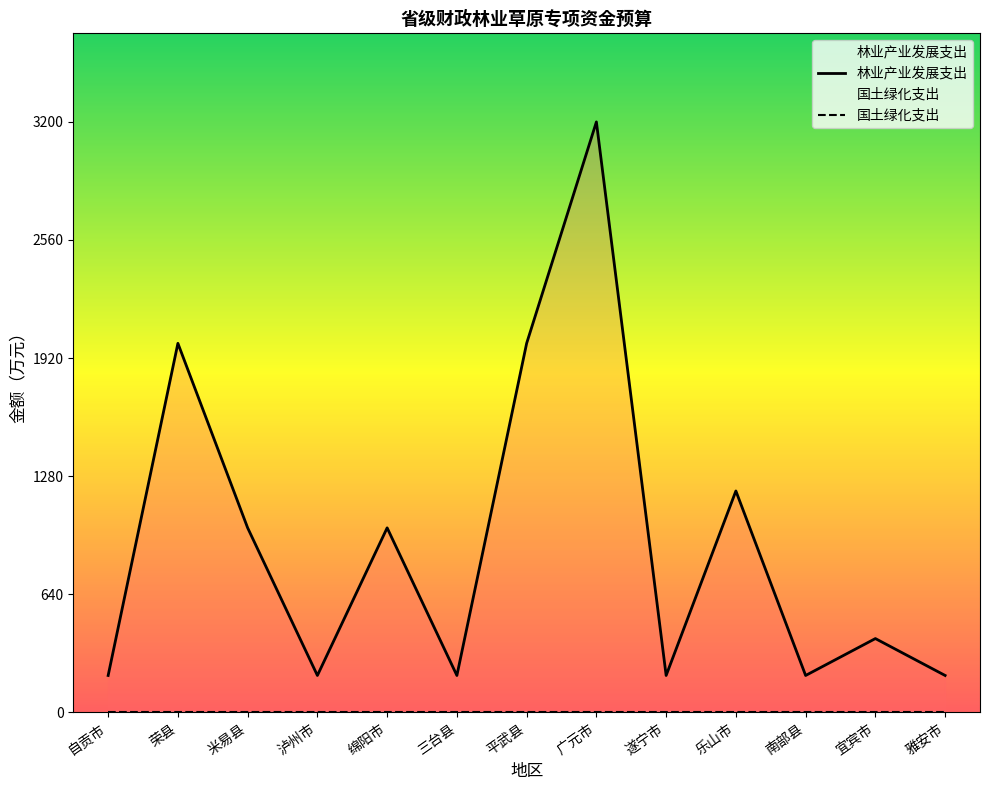

List the labels in order of value, smallest first.

自贡市, 泸州市, 三台县, 遂宁市, 南部县, 雅安市, 宜宾市, 米易县, 绵阳市, 乐山市, 荣县, 平武县, 广元市